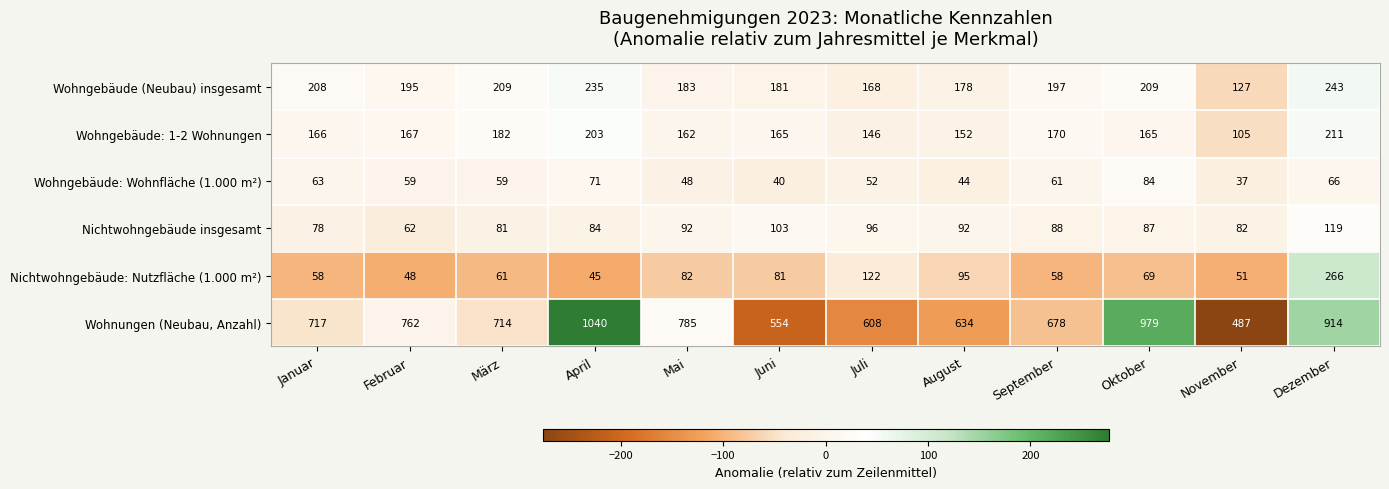

What is the difference between the highest and lowest values at Februar?

714